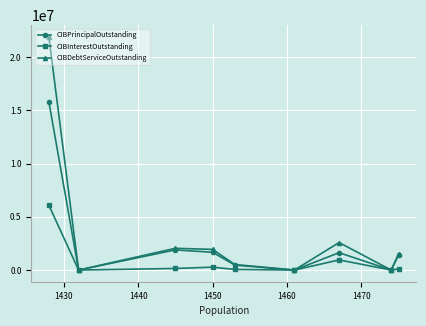

Rank the series by their average value, from lowest to highest.

CIBInterestOutstanding, CIBPrincipalOutstanding, CIBDebtServiceOutstanding